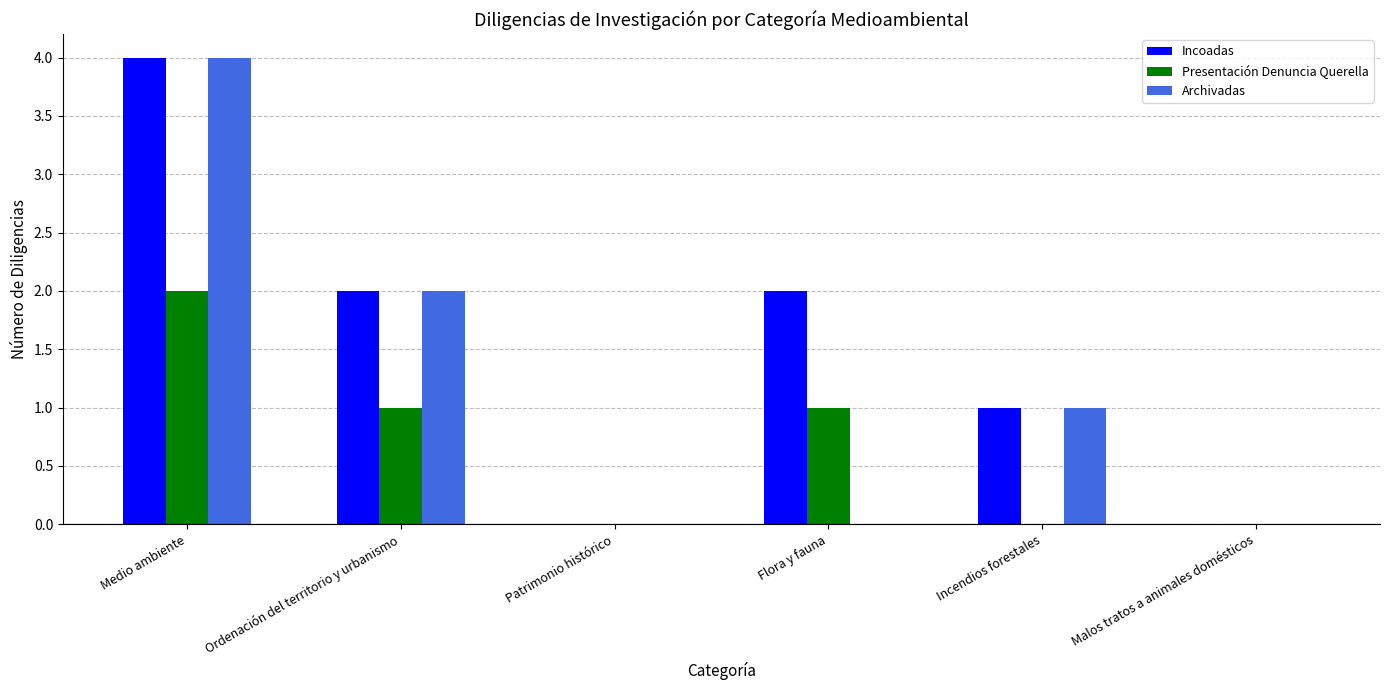

Is it true that Incoadas equals -2 at Malos tratos a animales domésticos?

False